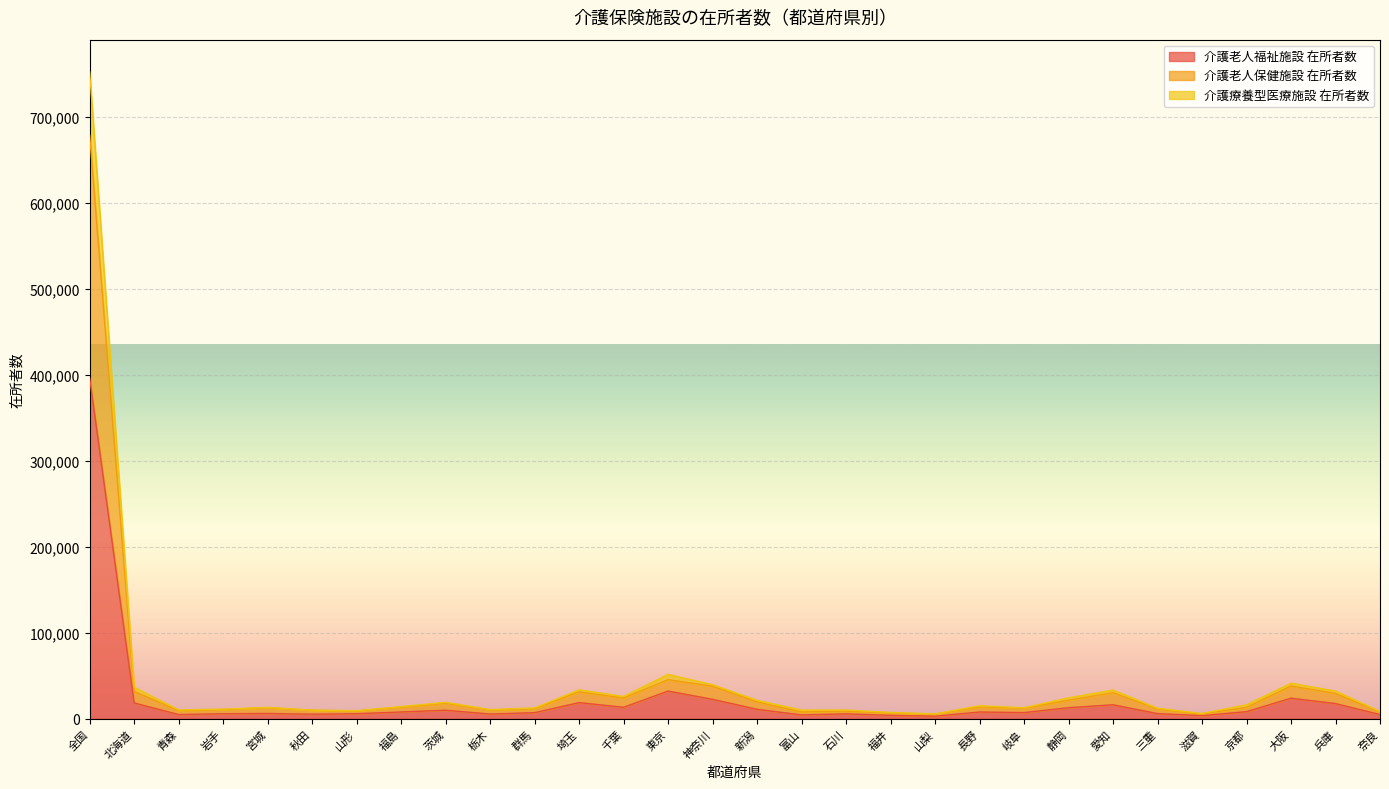

At which category is the sum across all series the highest?

全国